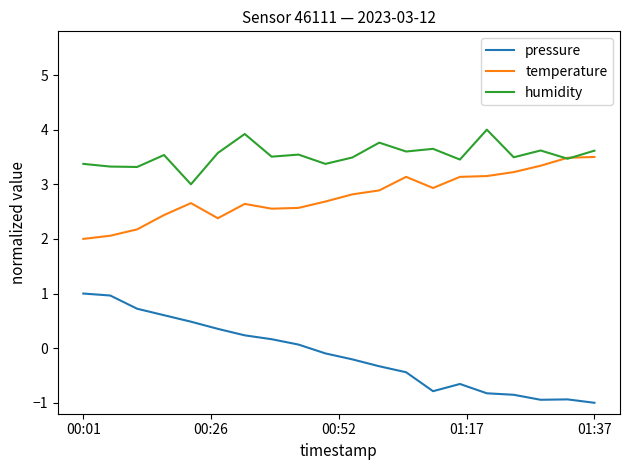

Rank the series by their maximum value, from lowest to highest.

pressure, temperature, humidity